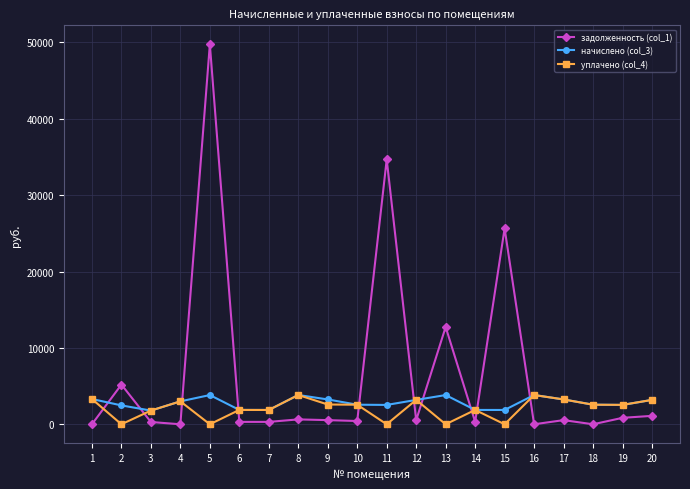

What is the highest value of the задолженность (col_1) series?

49749.8